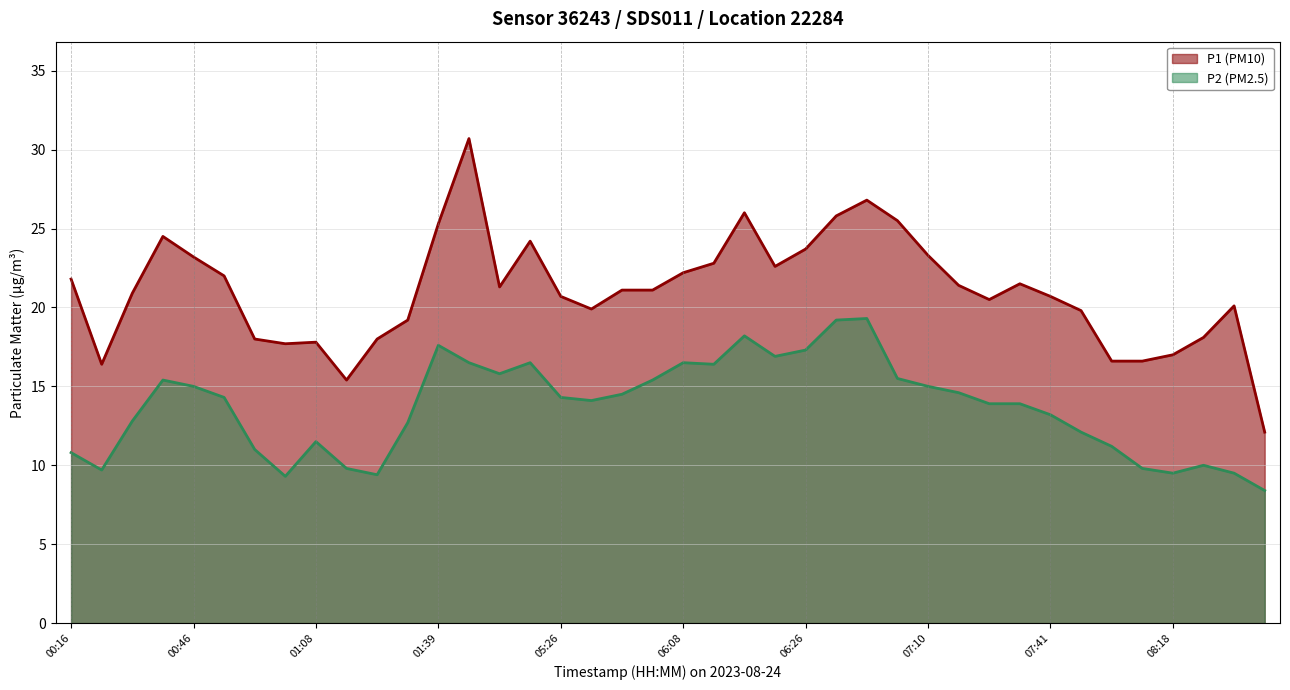

The P2 series shows 9.5 at 08:18. True or false?

True